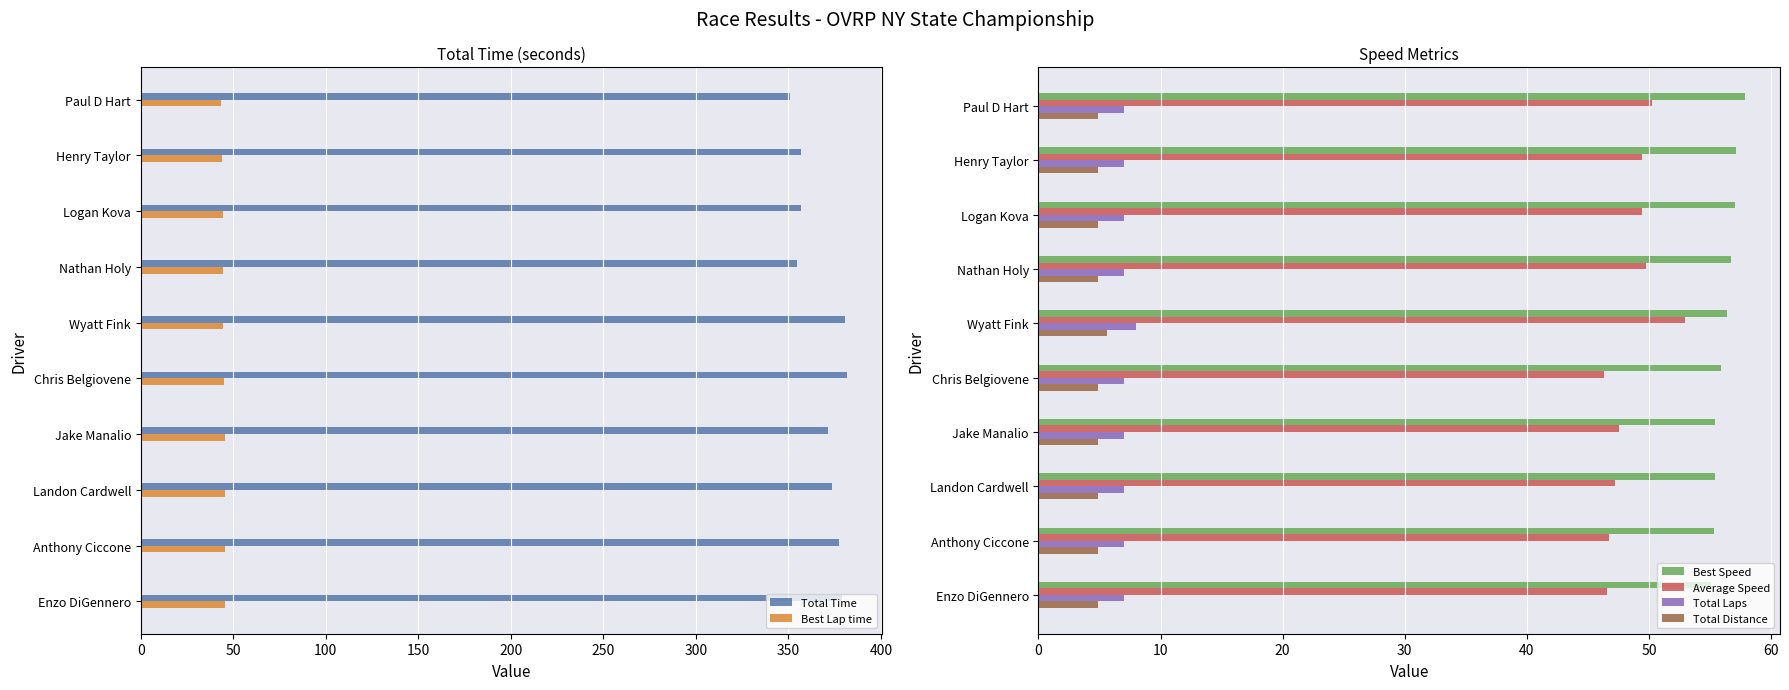

Which series has the largest total across all categories?

Total Time